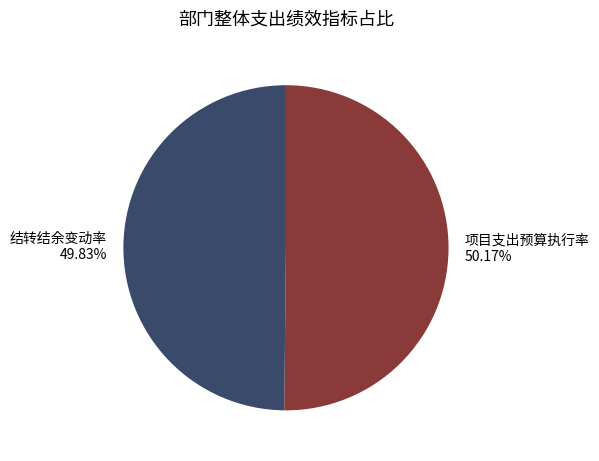

Is there any slice that represents more than half of the pie?

Yes